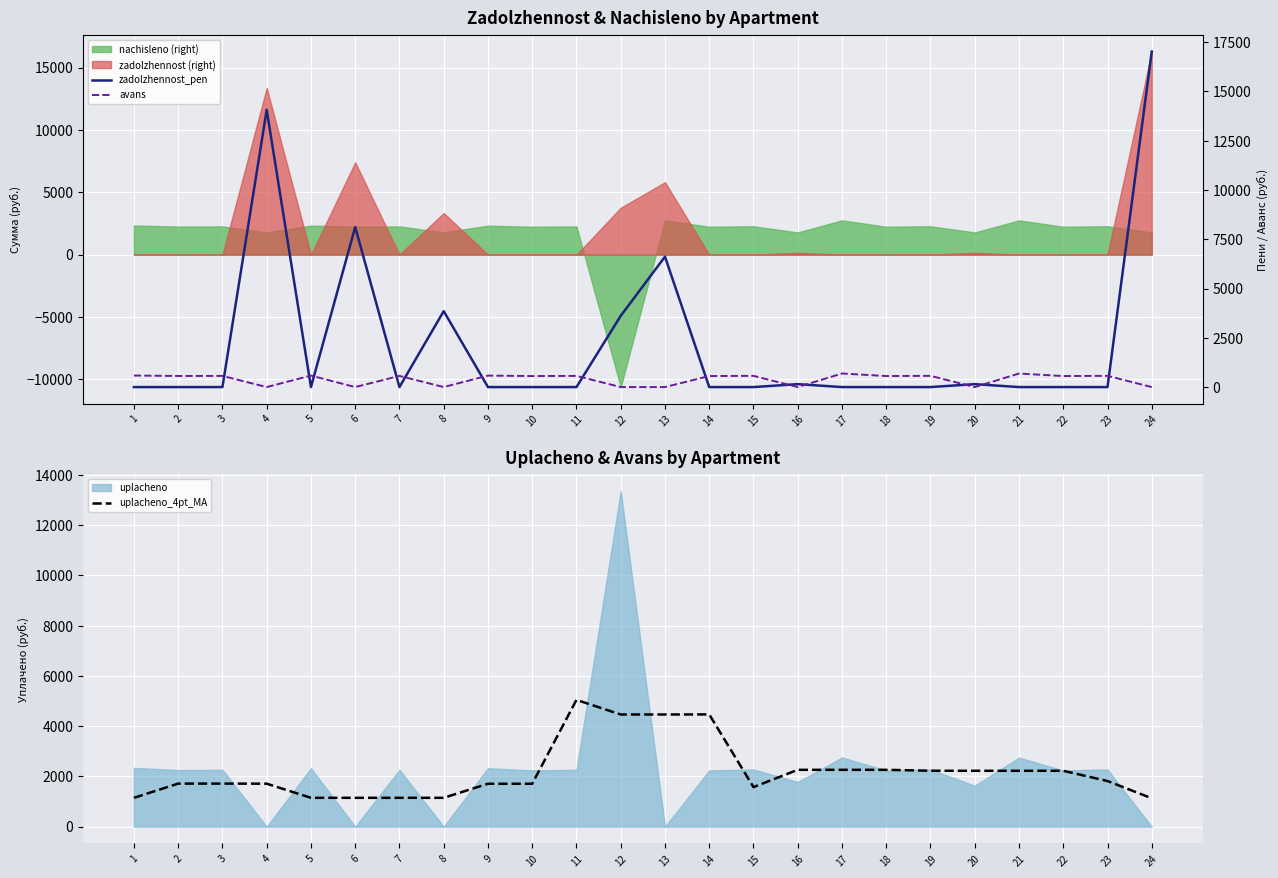

Which series changed the most between 7 and 10?

uplacheno_4pt_MA